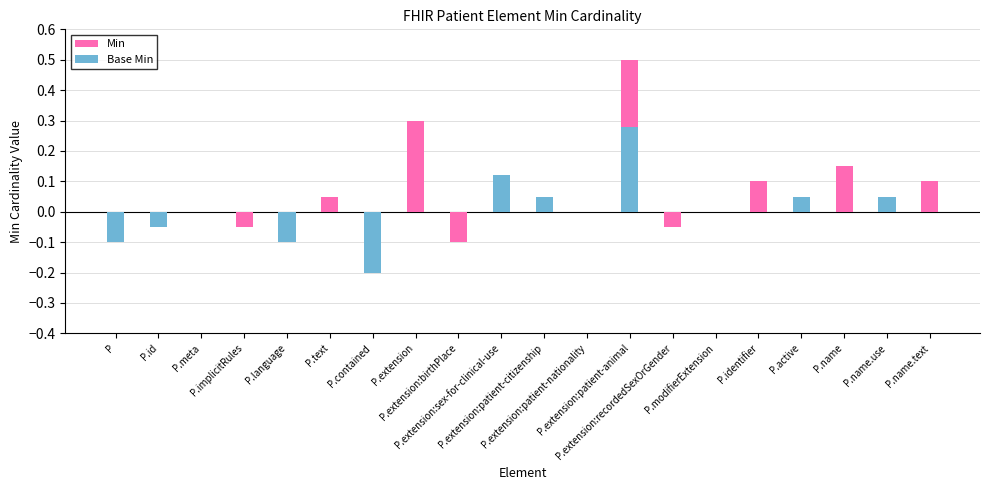

How many bars are there in each group?

2